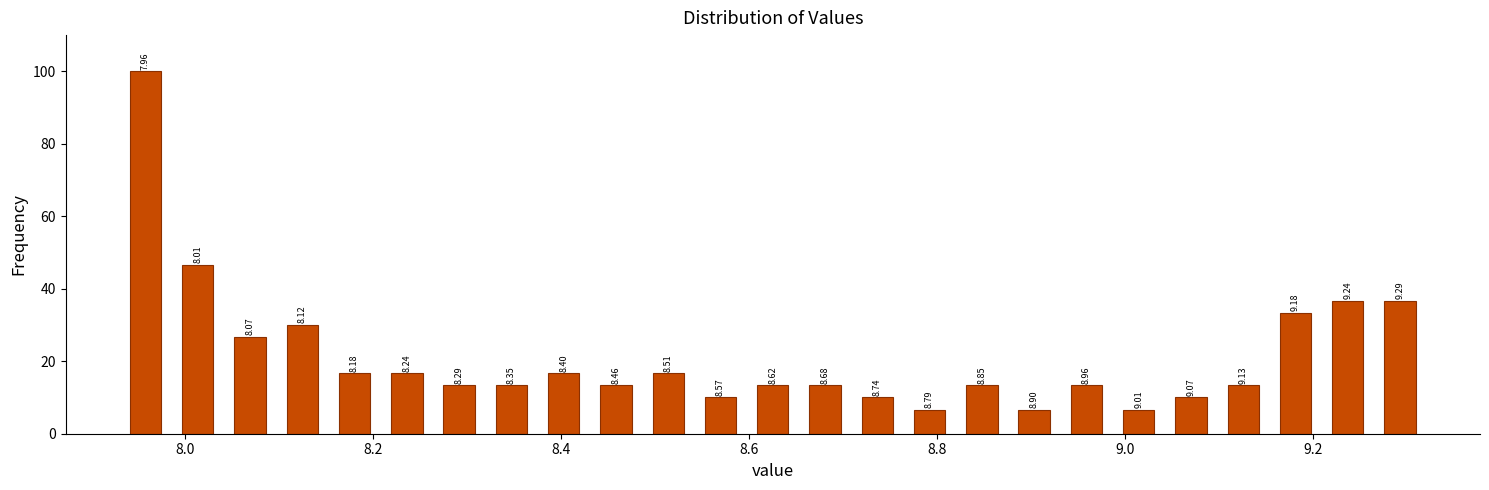

Around what value on the x-axis is the tallest bar? Give the approximate position of its centre, as read against the axis.

7.96